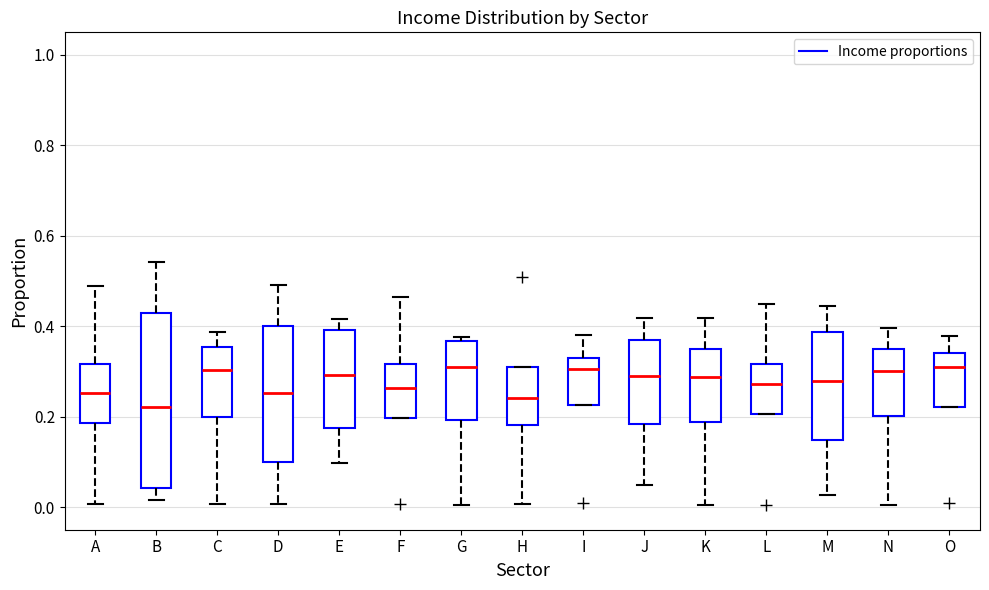

Reading left to right, read every box against the y-axis: the position of its median line, the range the box covers, and the ends of its whiskers. The values are not printed on the chart, so give them approximately, as read against the axis.

A: median 0.26, box 0.18 to 0.32, whiskers 0.00 to 0.48
B: median 0.22, box 0.04 to 0.42, whiskers 0.02 to 0.54
C: median 0.30, box 0.20 to 0.36, whiskers 0.00 to 0.38
D: median 0.26, box 0.10 to 0.40, whiskers 0.00 to 0.50
E: median 0.30, box 0.18 to 0.40, whiskers 0.10 to 0.42
F: median 0.26, box 0.20 to 0.32, whiskers 0.20 to 0.46
G: median 0.30, box 0.20 to 0.36, whiskers 0.00 to 0.38
H: median 0.24, box 0.18 to 0.32, whiskers 0.00 to 0.32
I: median 0.30, box 0.22 to 0.32, whiskers 0.22 to 0.38
J: median 0.30, box 0.18 to 0.36, whiskers 0.04 to 0.42
K: median 0.28, box 0.18 to 0.36, whiskers 0.00 to 0.42
L: median 0.28, box 0.20 to 0.32, whiskers 0.20 to 0.46
M: median 0.28, box 0.14 to 0.38, whiskers 0.02 to 0.44
N: median 0.30, box 0.20 to 0.34, whiskers 0.00 to 0.40
O: median 0.32, box 0.22 to 0.34, whiskers 0.22 to 0.38